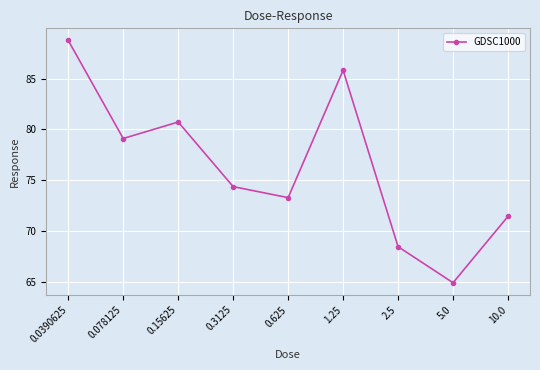

Read the value at 0.625.

73.3